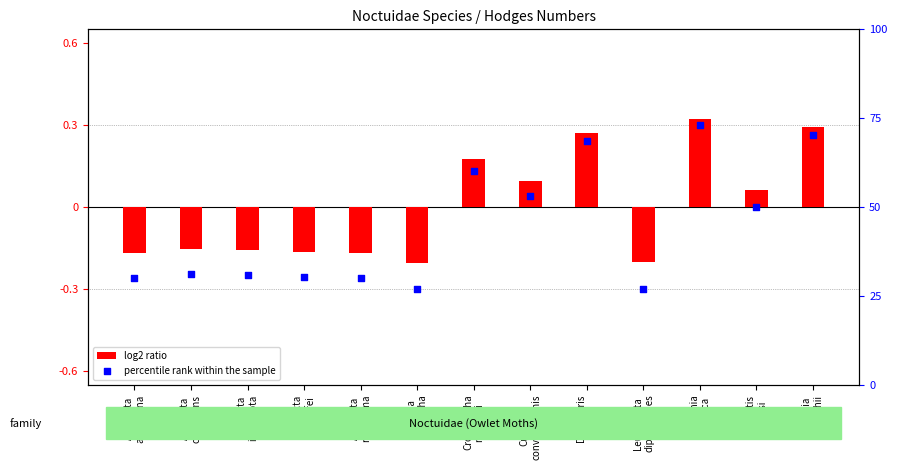

Which series has the largest Y range (max minus min)?

percentile rank within the sample